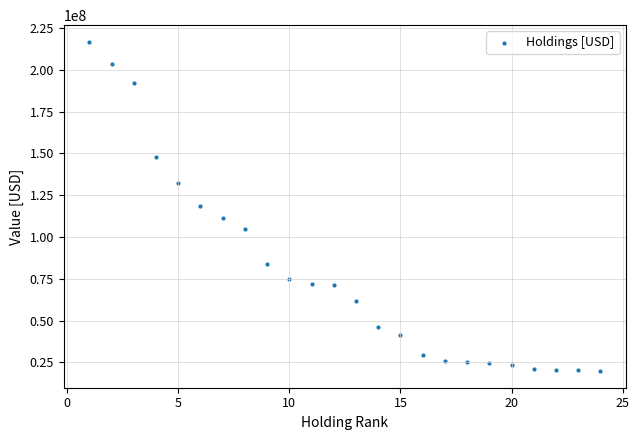

What is the range of X values (max minus min)?

23